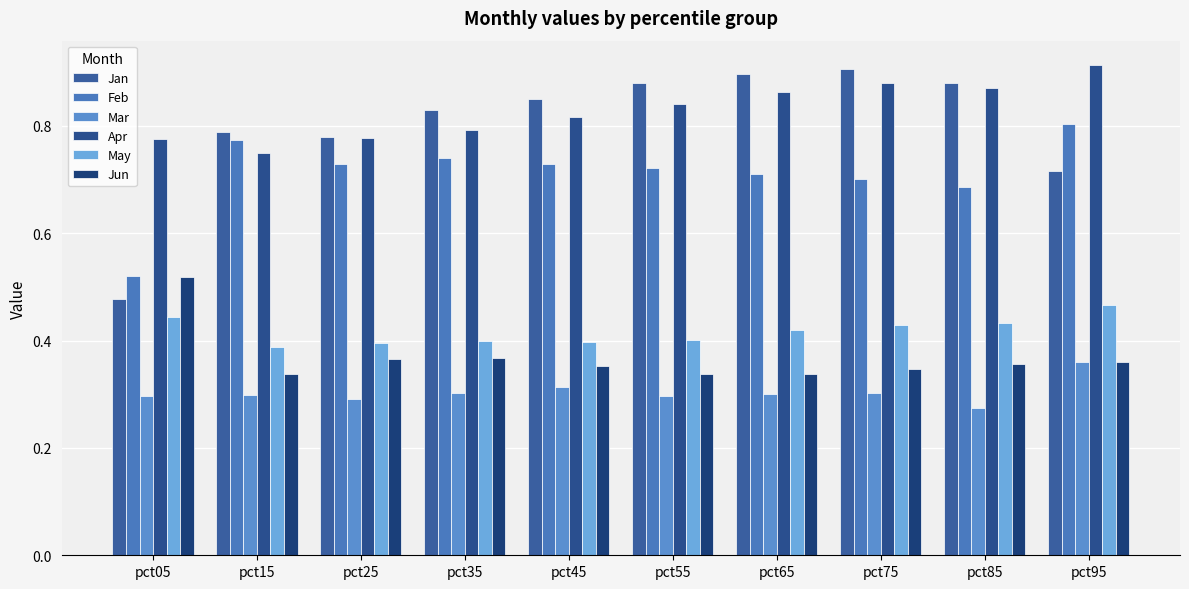

Rank the series at pct85 from highest to lowest value.

Jan, Apr, Feb, May, Jun, Mar